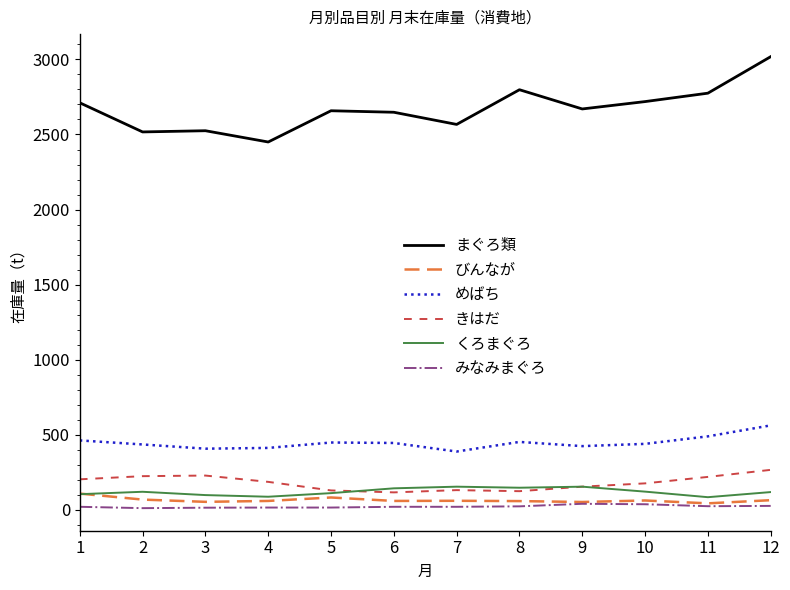

Which series has the widest spread of values?

まぐろ類